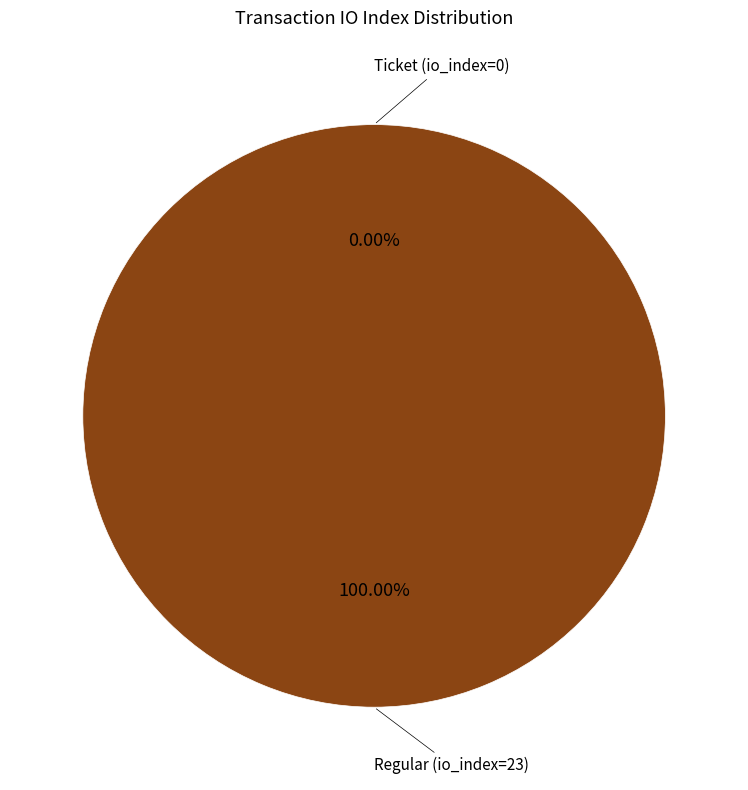

Is it true that Regular (io_index=23) is 100% of the pie?

True